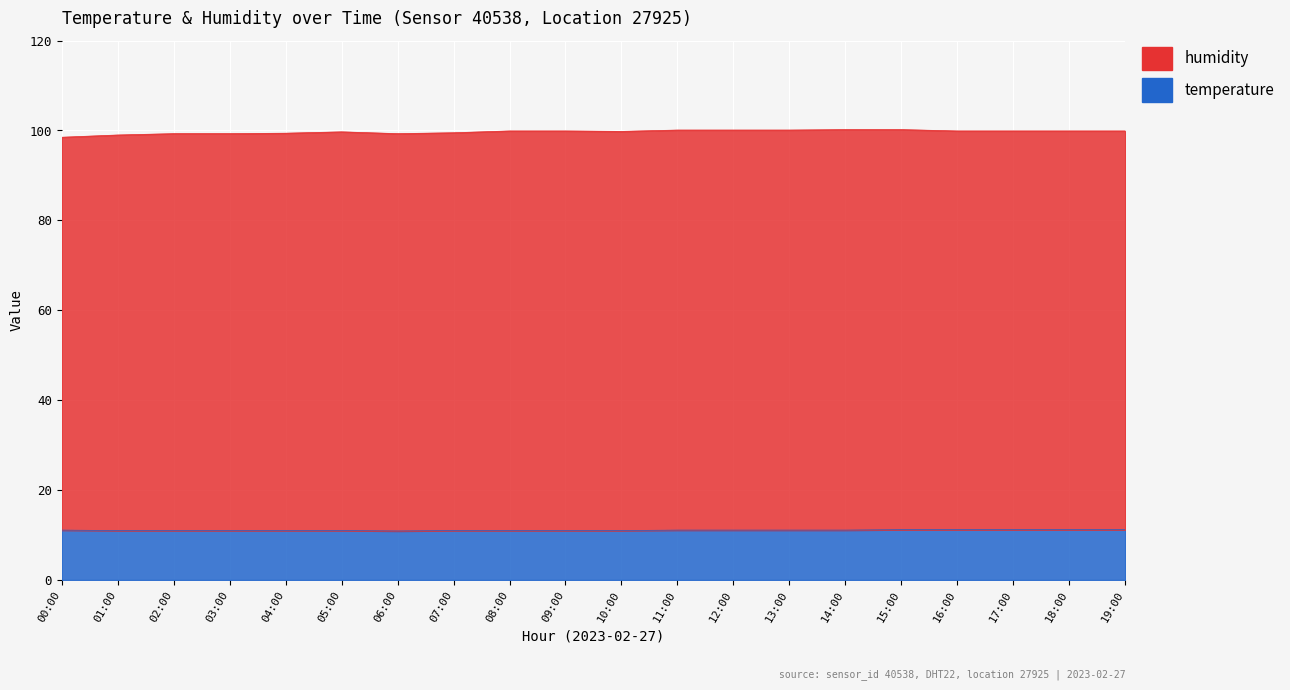

Rank the categories by value from lowest to highest.

06:00, 01:00, 02:00, 03:00, 04:00, 05:00, 07:00, 08:00, 09:00, 10:00, 00:00, 11:00, 12:00, 13:00, 14:00, 15:00, 16:00, 17:00, 18:00, 19:00